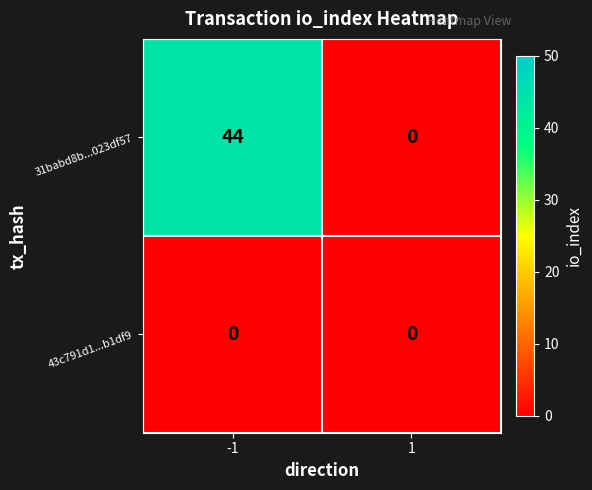

The value of 31babd8b...023df57 at 1 is 23. True or false?

False